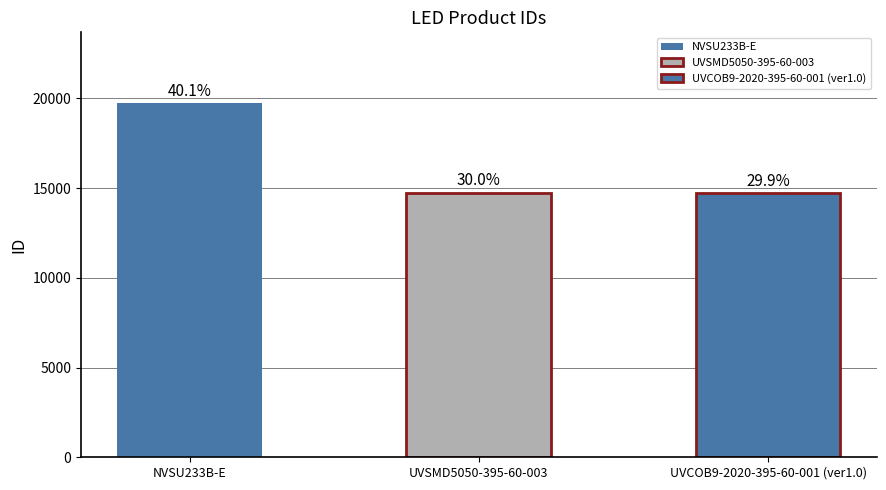

Reading left to right, transcribe all the data shown in this chart.

19737	14740	14724